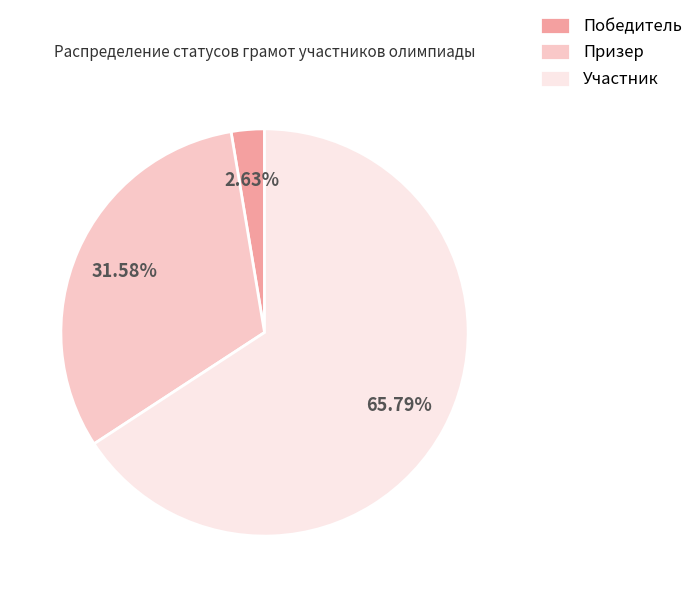

How many slices are in this pie chart?

3